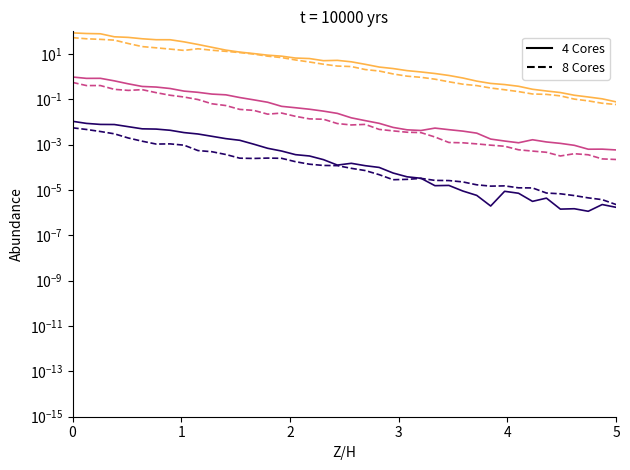

Which series has the widest spread of values?

UNIT_MULT (4 Cores)